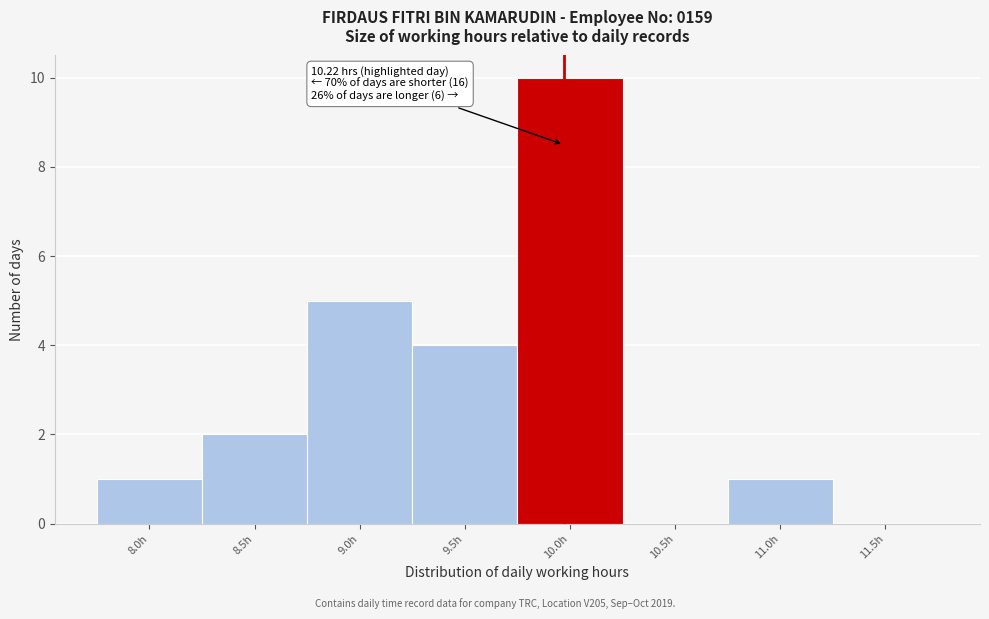

Reading left to right, transcribe all the data shown in this chart.

8.0h=1	8.5h=2	9.0h=5	9.5h=4	10.0h=10	10.5h=0	11.0h=1	11.5h=0